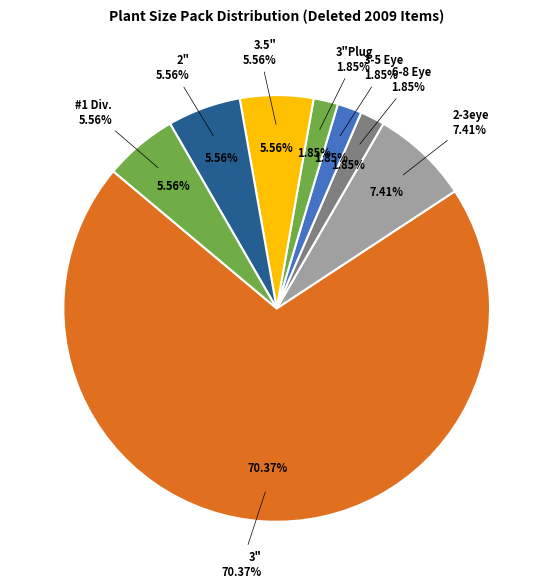

Which slice is the smallest?

6-8 Eye